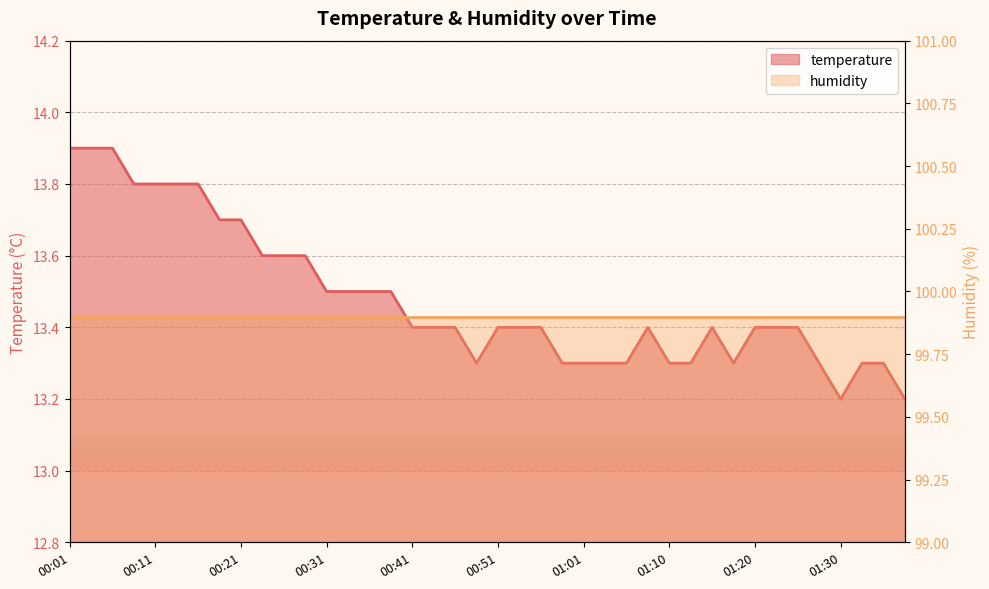

Where is the first local maximum?

01:08